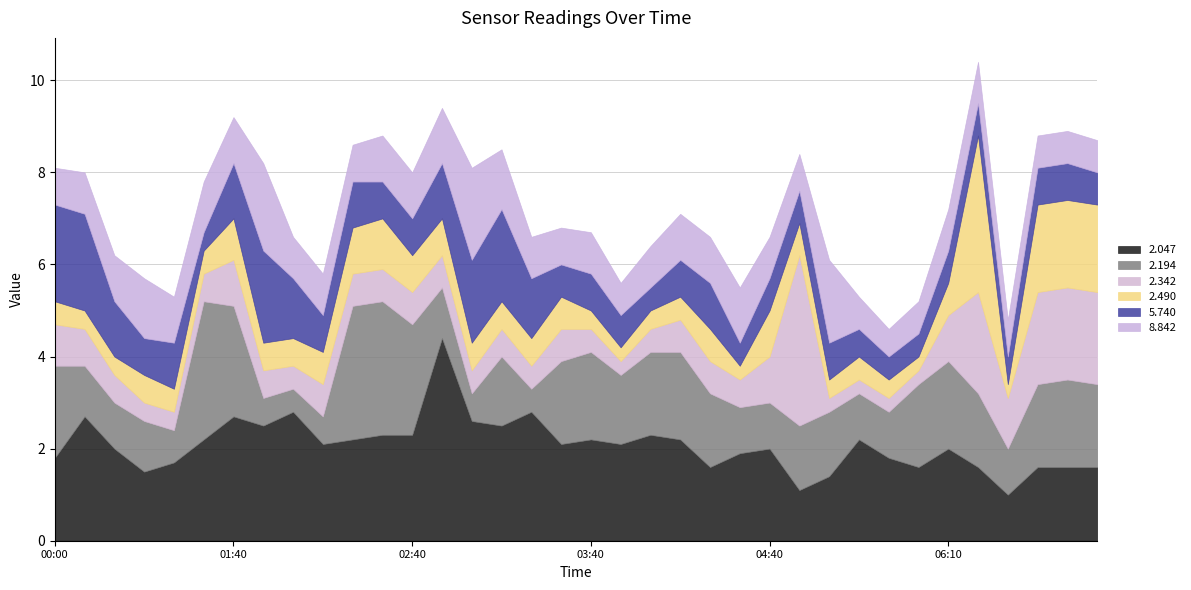

What is the average value of the 2.342 series?

0.9